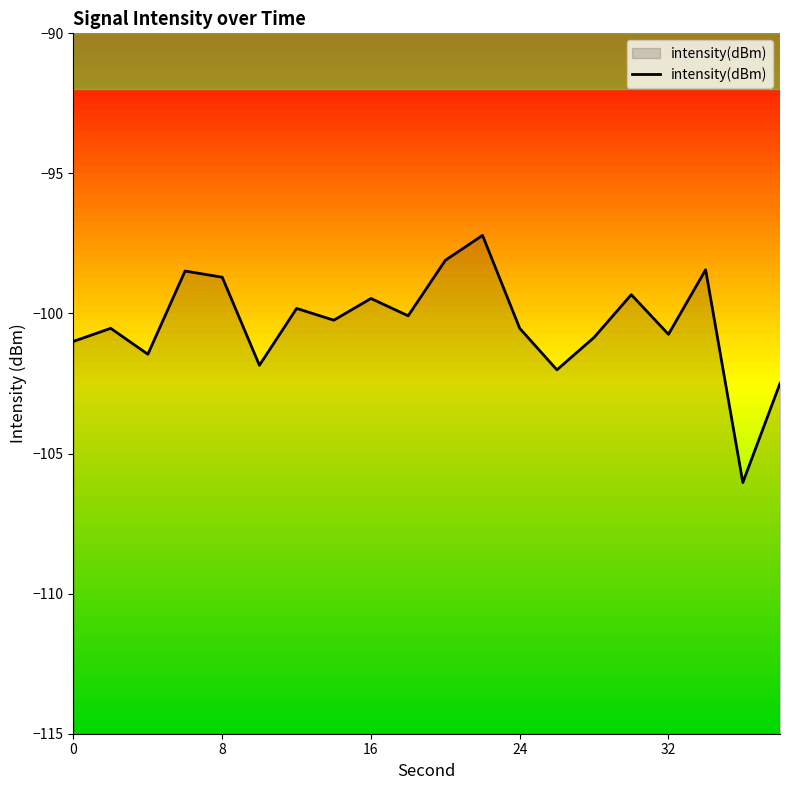

Is this an area chart (filled region under the line)?

No